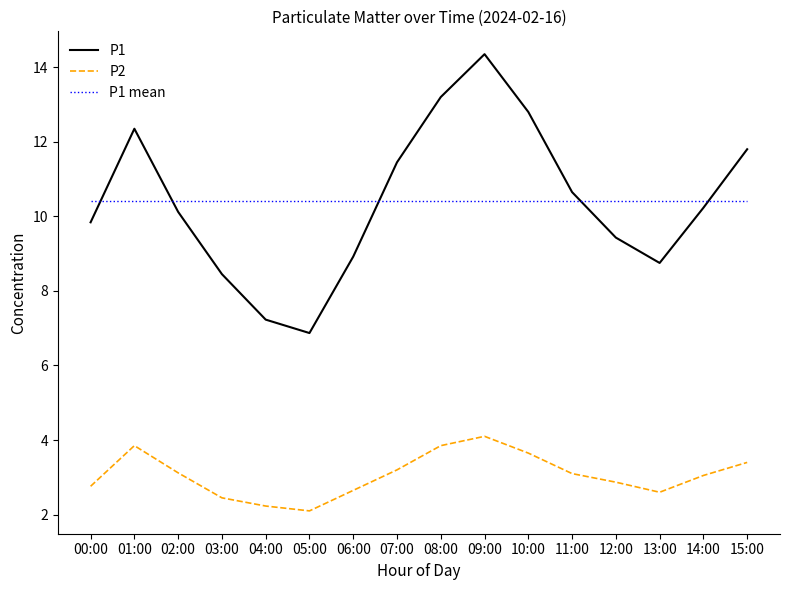

True or false: P2 and P1 intersect in this chart.

False